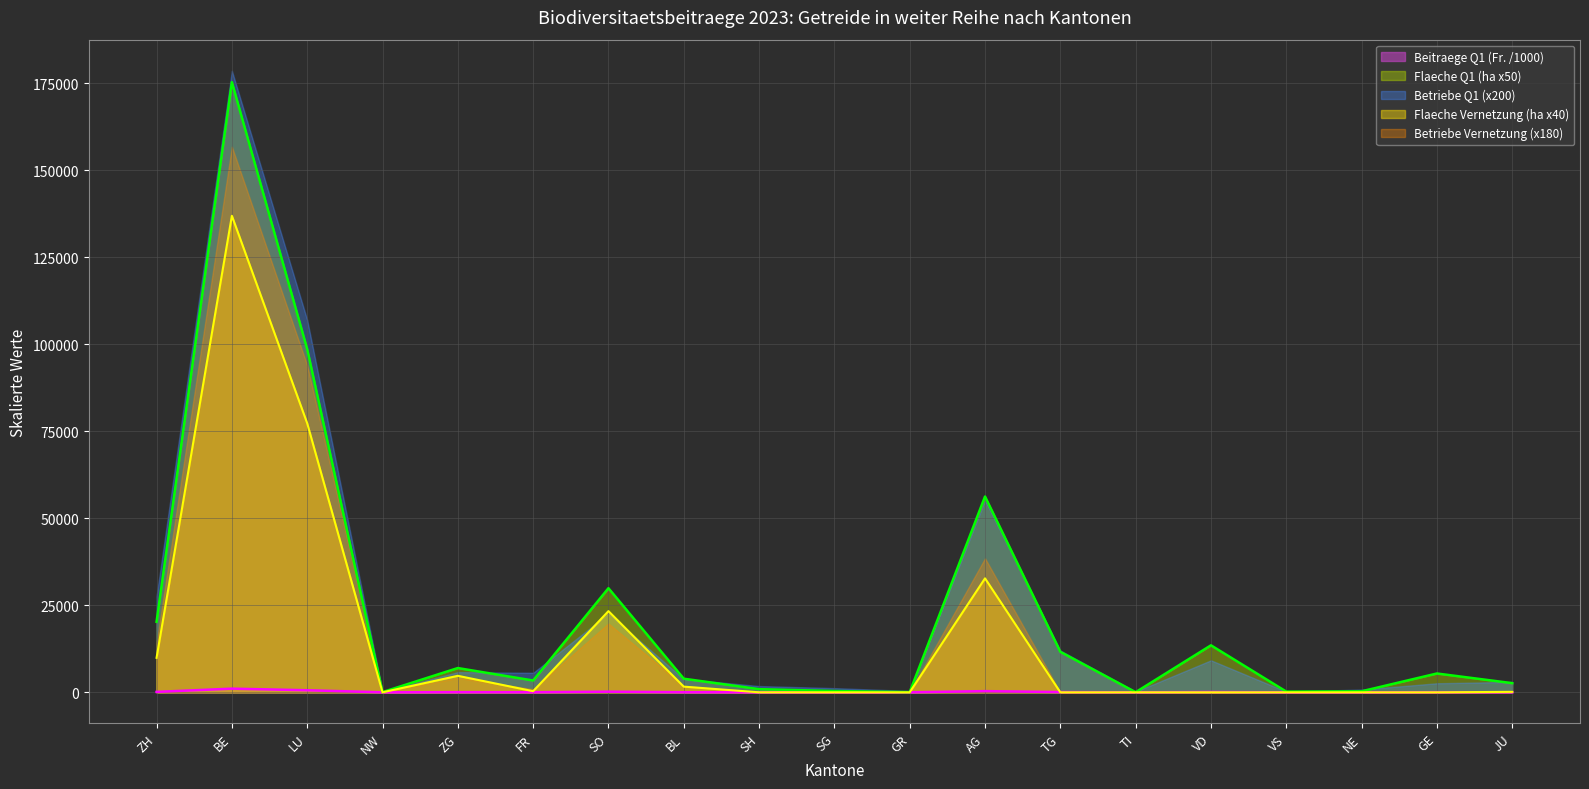

How many values in the Flaeche Q1 (ha) series exceed 3911?

10